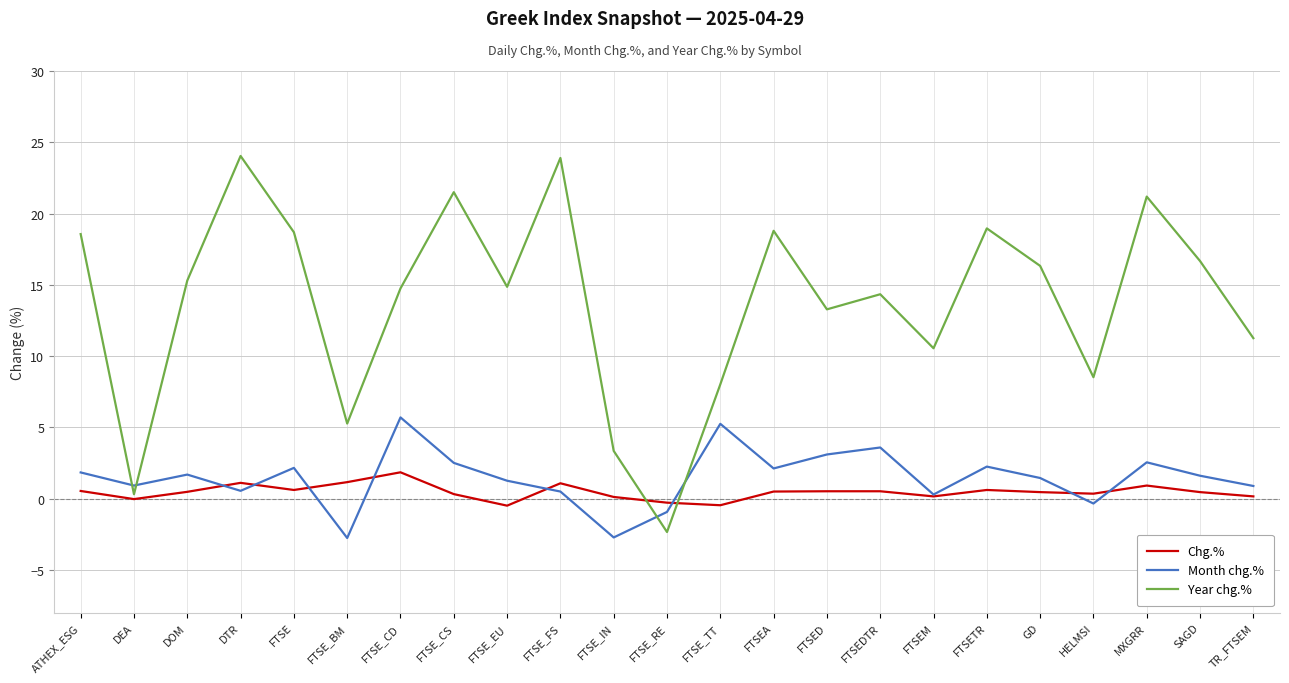

What is the total value across all series at FTSED?

16.9